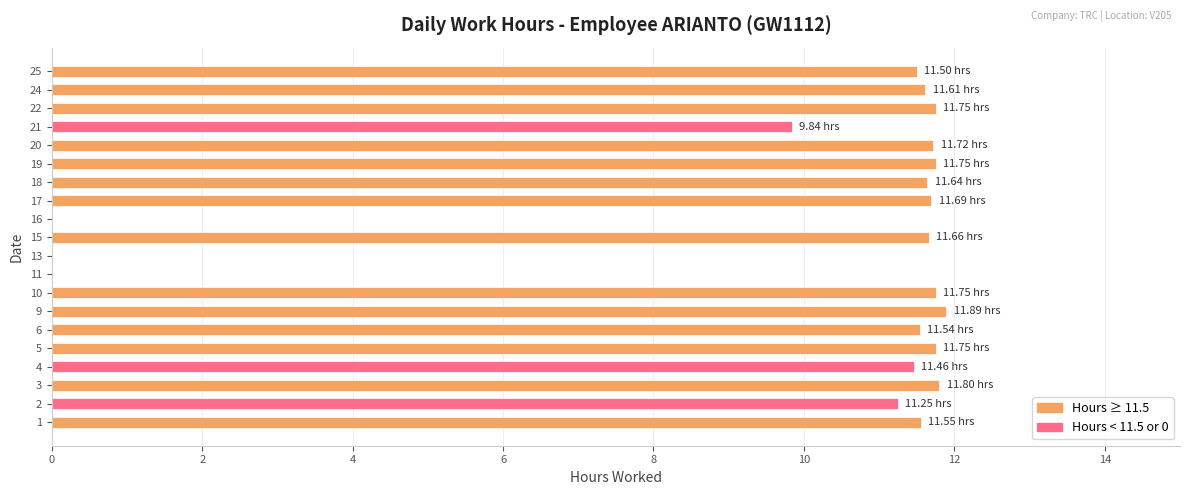

What is the ratio of the value at 4 to the value at 20?

1.0